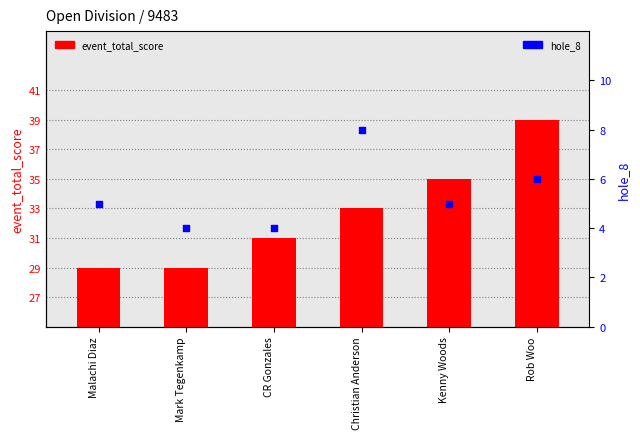

Which series contains the lowest Y value?

hole_8